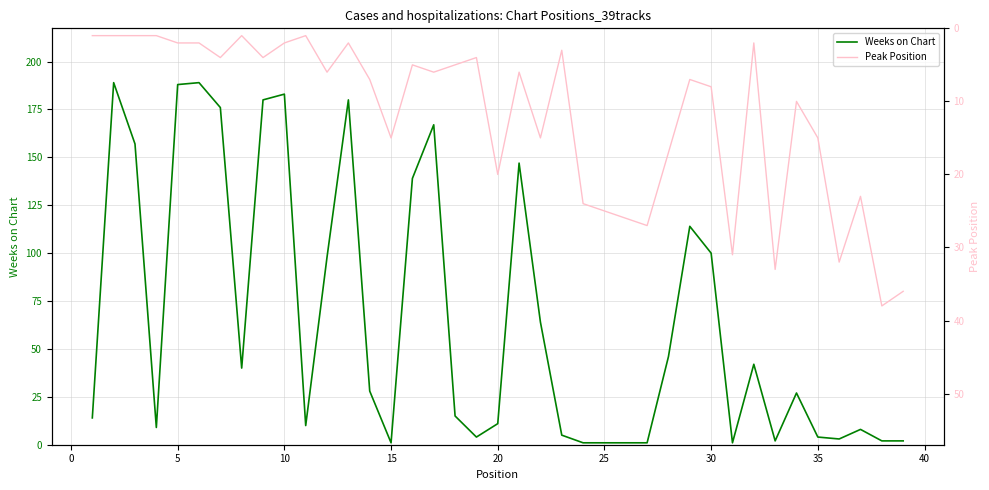

How many interior local valleys does the Peak Position series have?

11